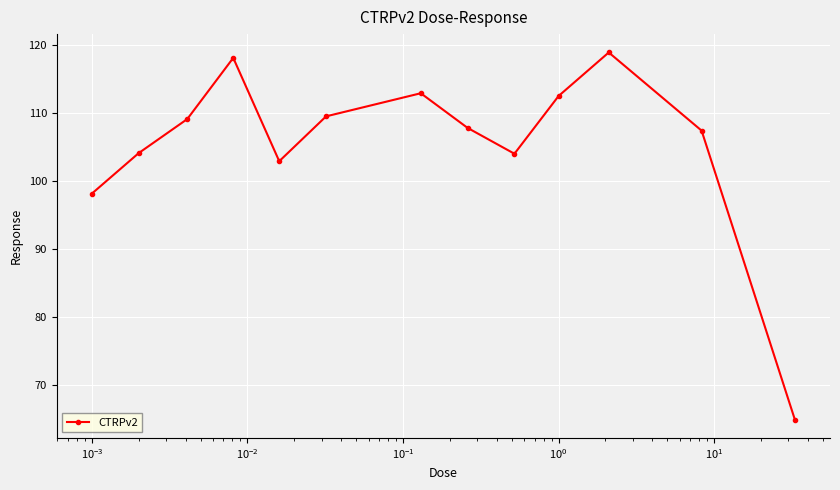

What is the minimum value shown in the chart?

64.9